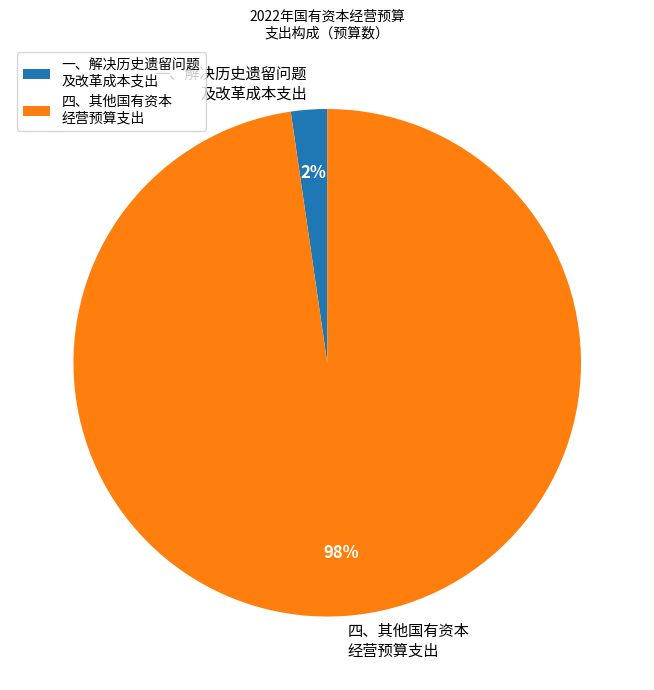

Rank the categories by value from highest to lowest.

四、其他国有资本 经营预算支出, 一、解决历史遗留问题 及改革成本支出